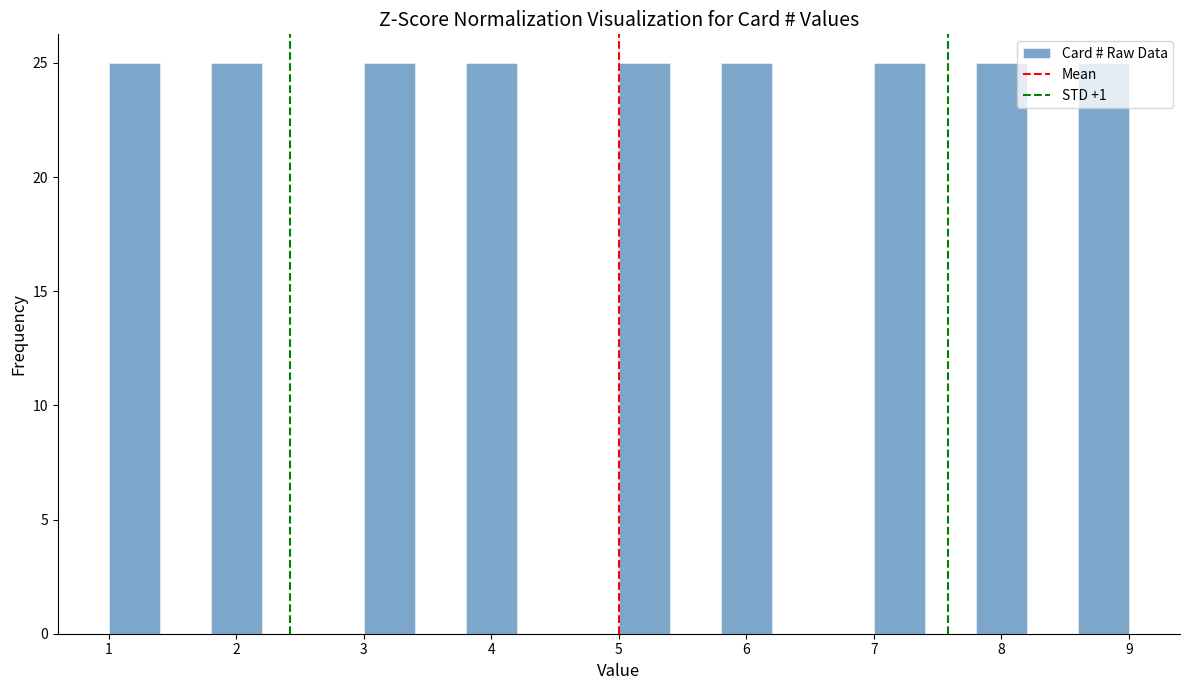

What is the height of the bar covering 5.0 to 5.4 on the x-axis? The values are not printed on the chart, so give them approximately, as read against the axis.

25